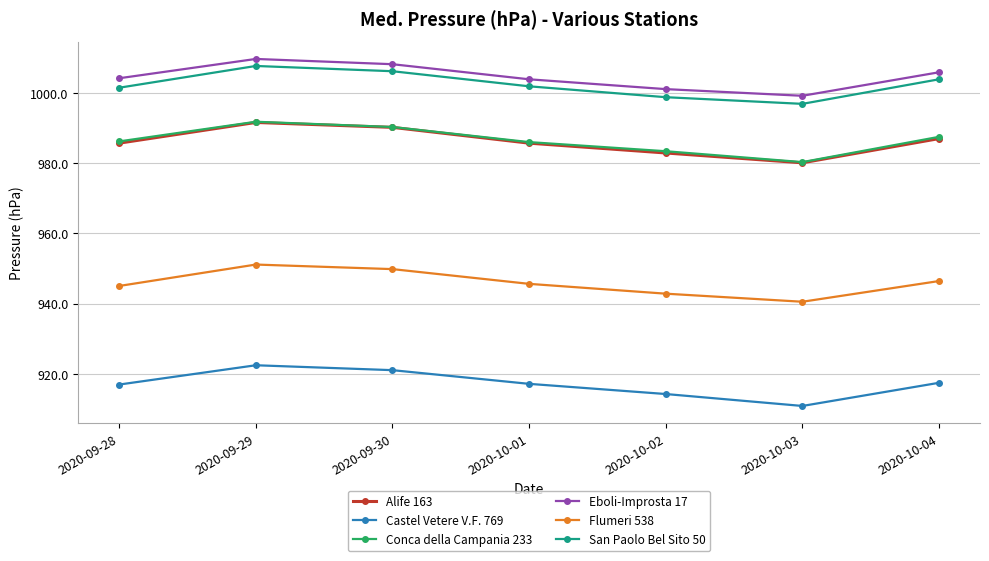

The value of San Paolo Bel Sito 50 at 2020-10-02 is 998.8. True or false?

True